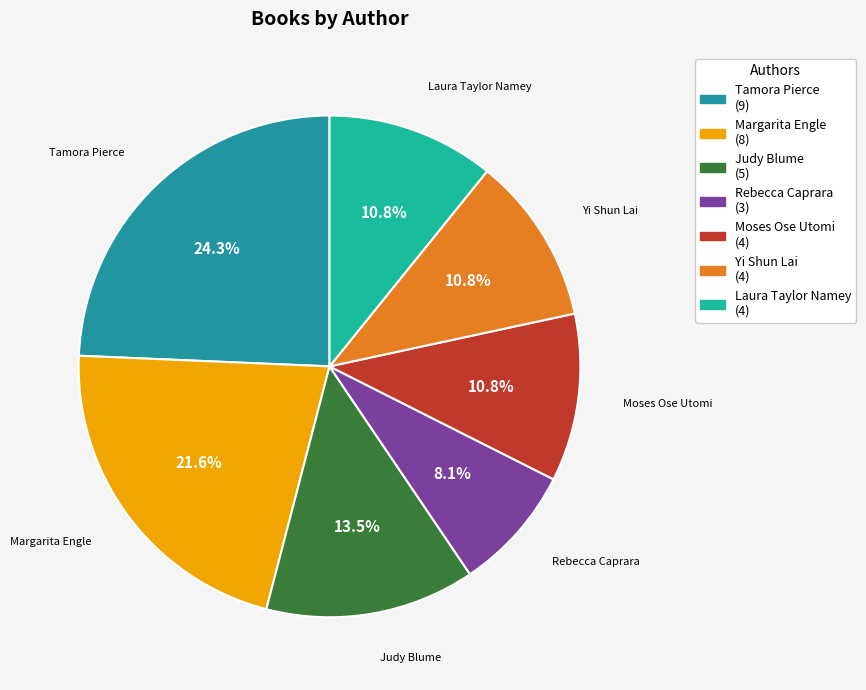

How many segments does this pie chart have?

7